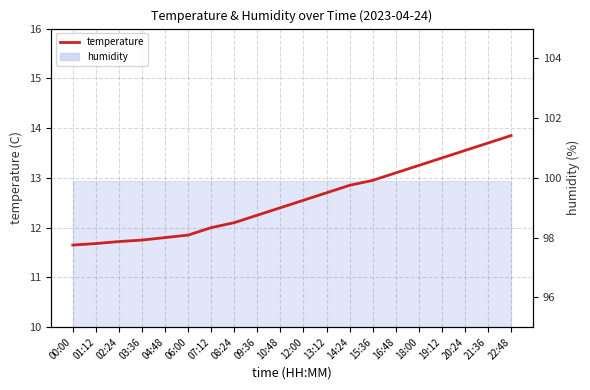

Is it true that the value at 20:24 is 13.6?

True